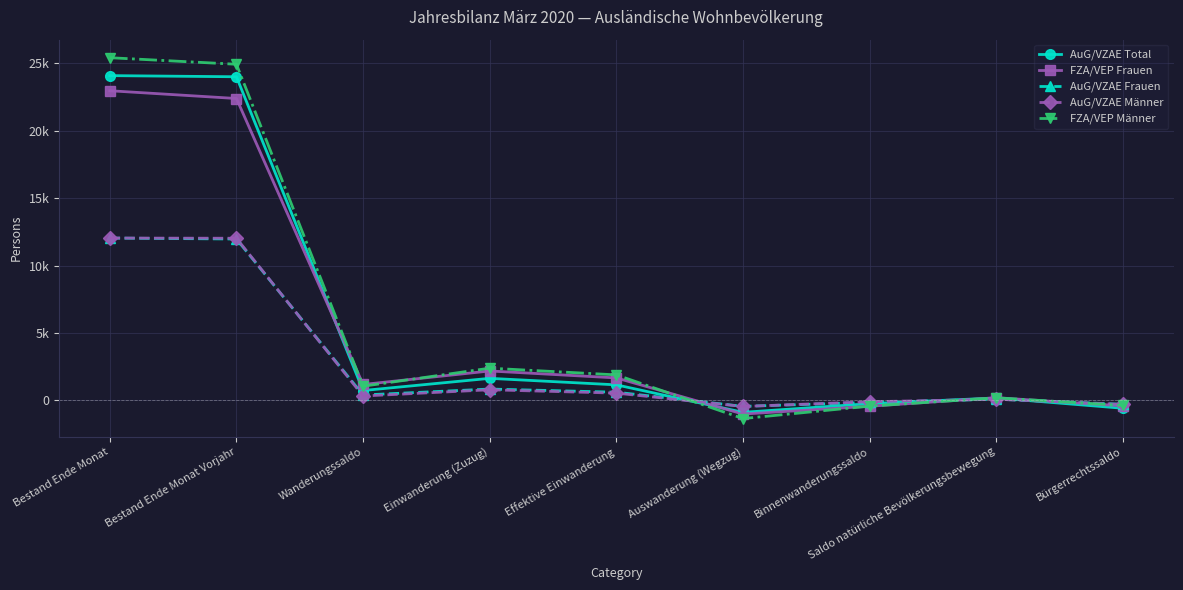

After their last crossing, which series has the higher values: AuG/VZAE Frauen or FZA/VEP Frauen?

AuG/VZAE Frauen